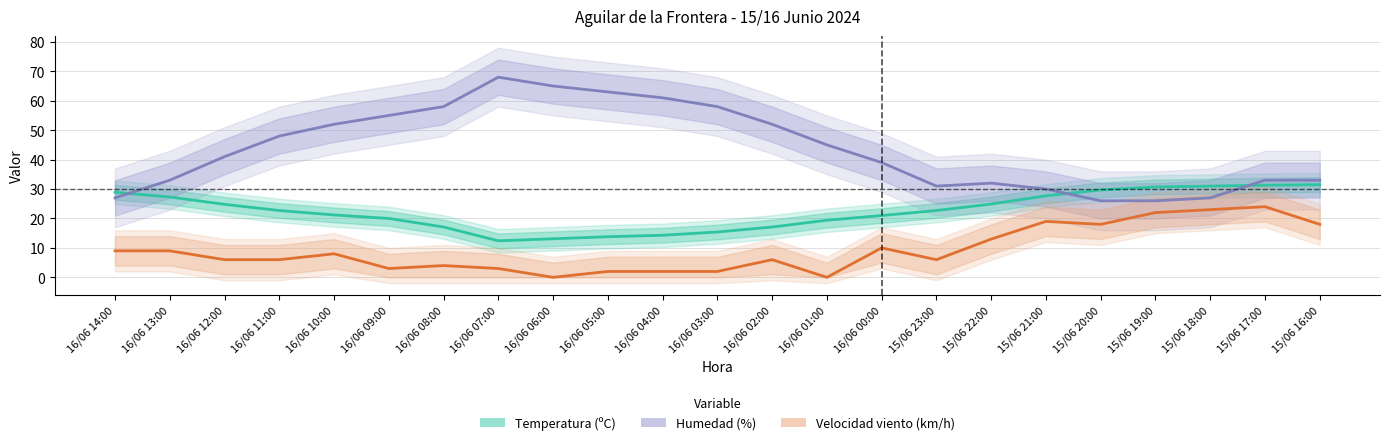

What is the minimum value for Temperatura (ºC)?

12.4